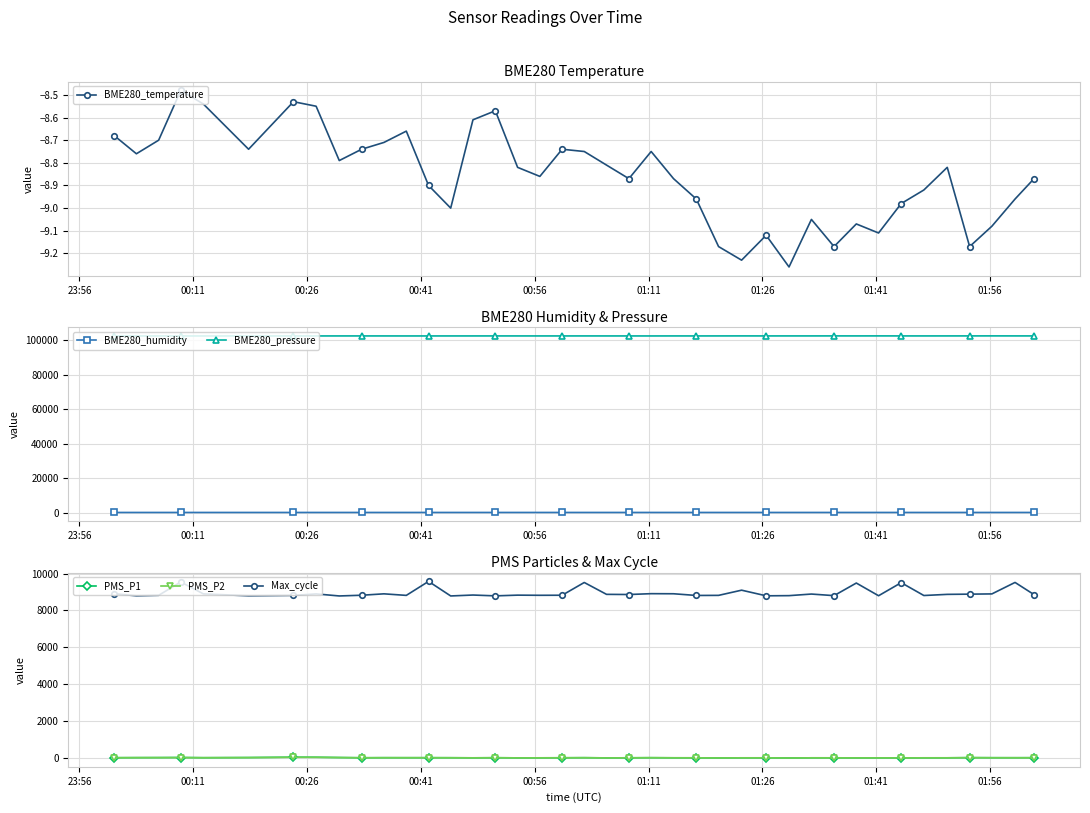

True or false: PMS_P2 and PMS_P1 intersect in this chart.

False